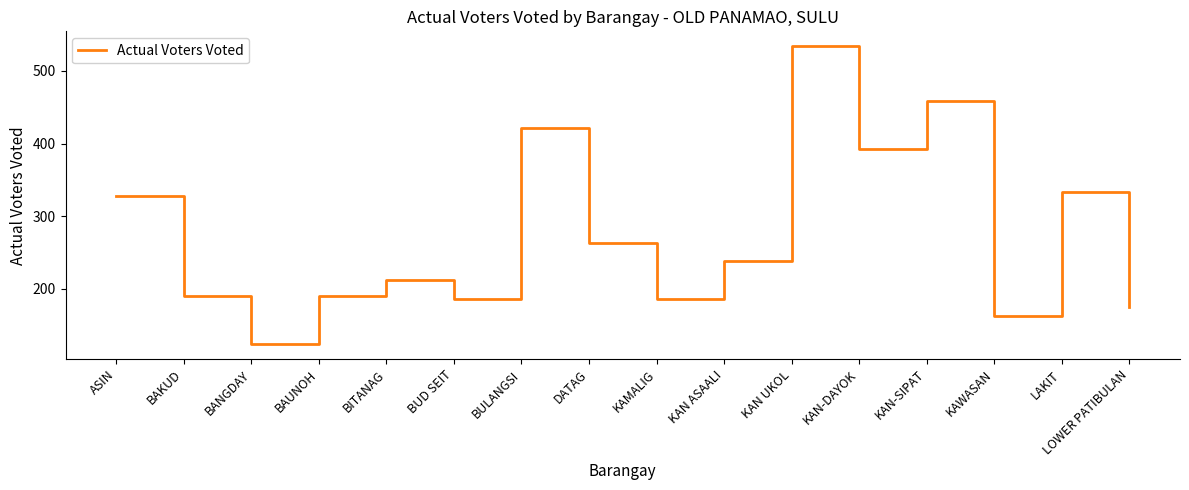

Which label corresponds to the largest value in the chart?

KAN UKOL